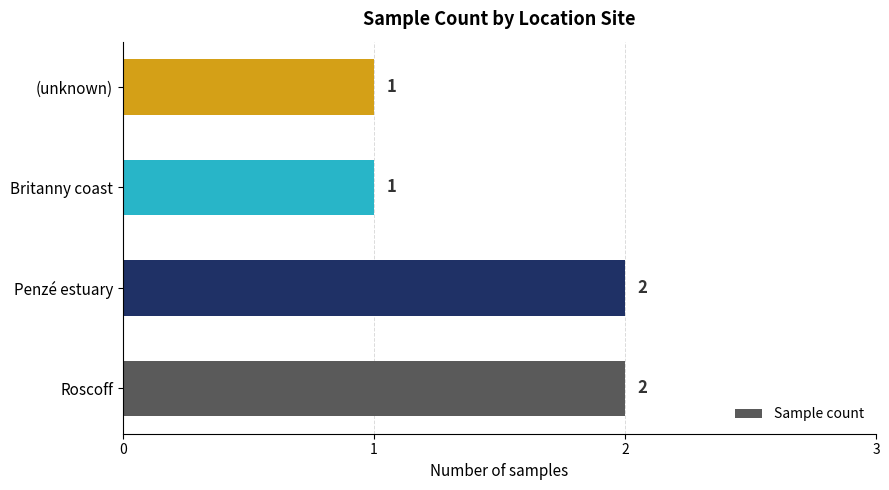

What is the average value?

2